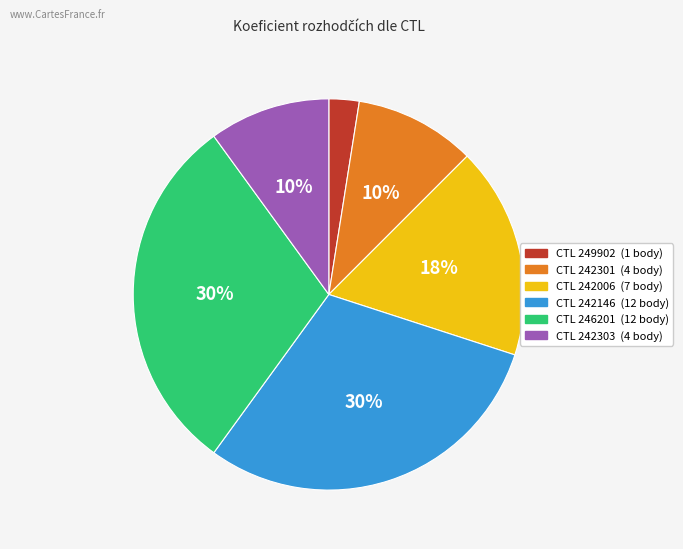

Is there any slice that represents more than half of the pie?

No